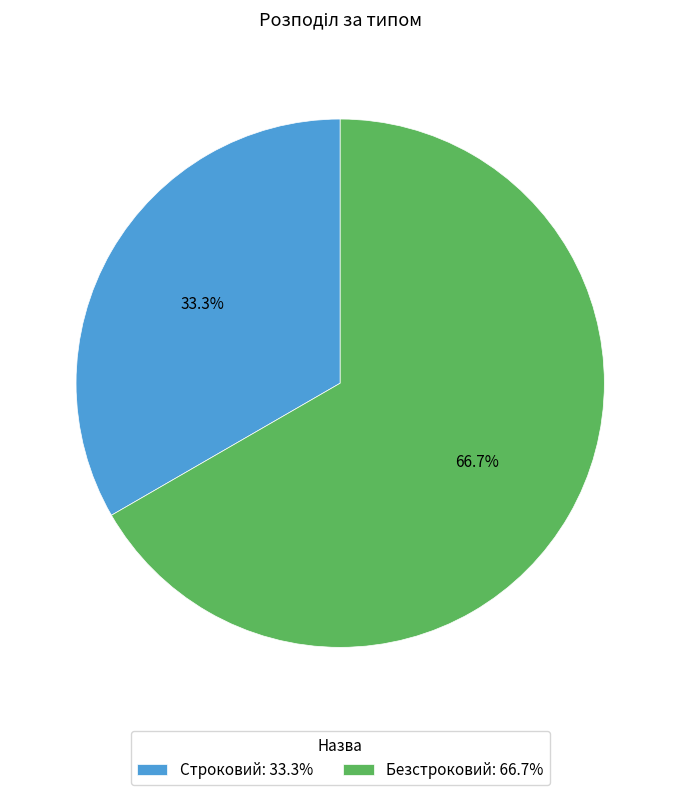

To the nearest percent, what is the difference between the Строковий and Безстроковий slice percentages?

33%